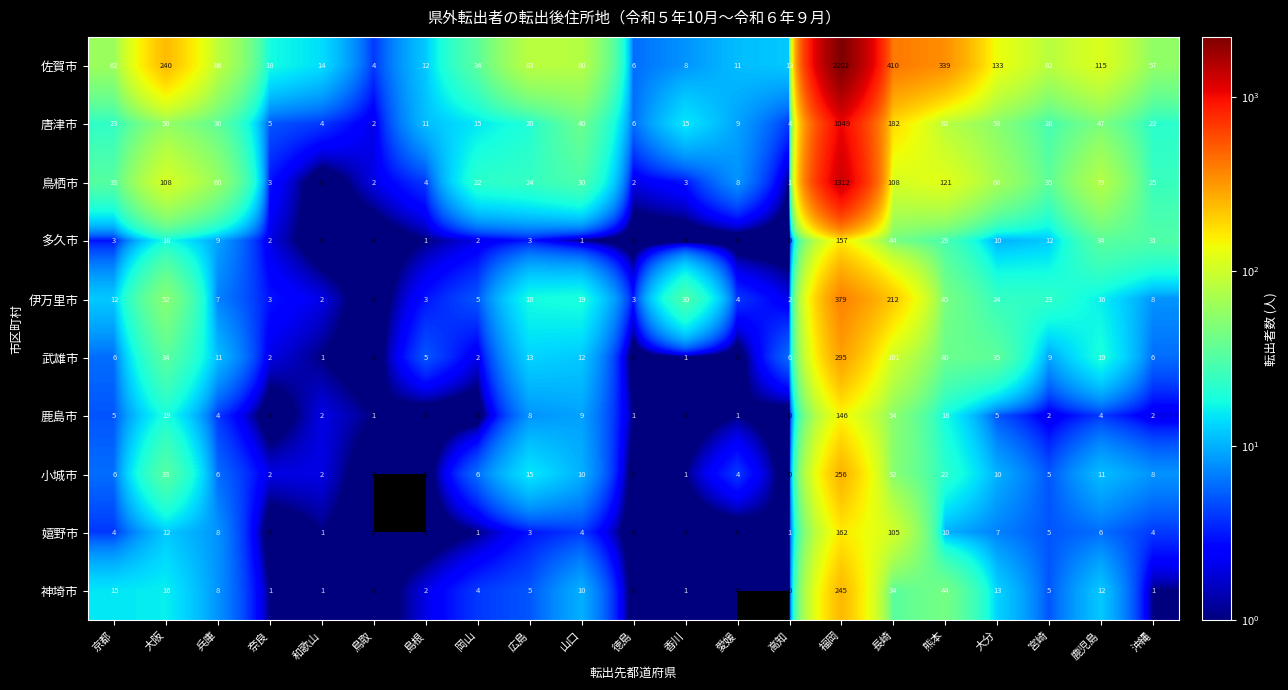

Which series changed the most between 奈良 and 長崎?

佐賀市